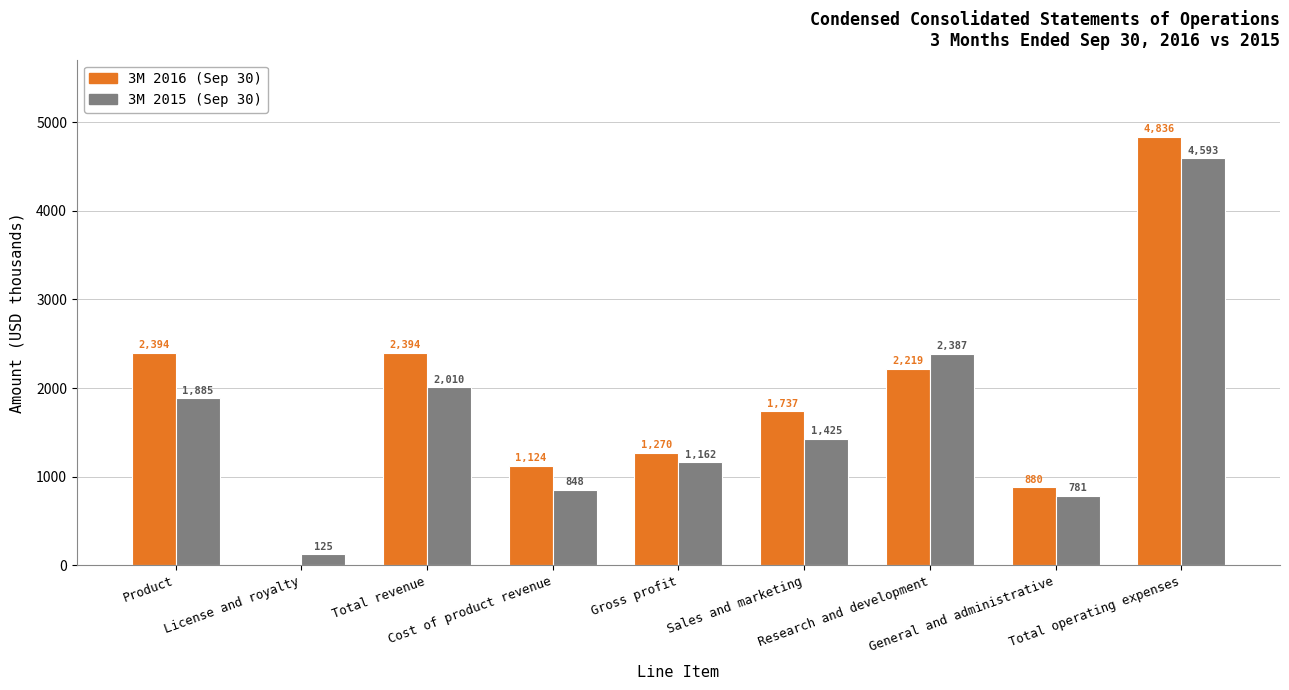

Which series has the largest total across all categories?

3M 2016 (Sep 30)